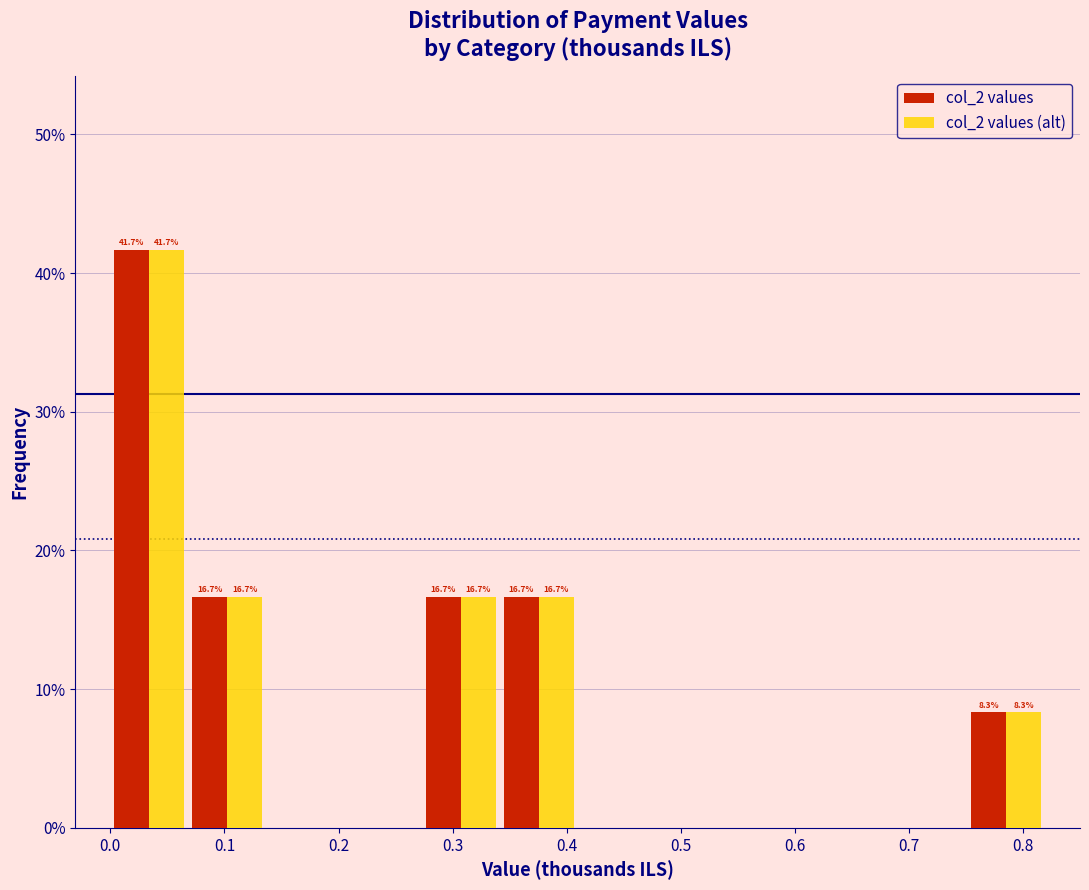

In the col_2 values series, which range on the x-axis has the tallest bar?

0.00 to 0.07